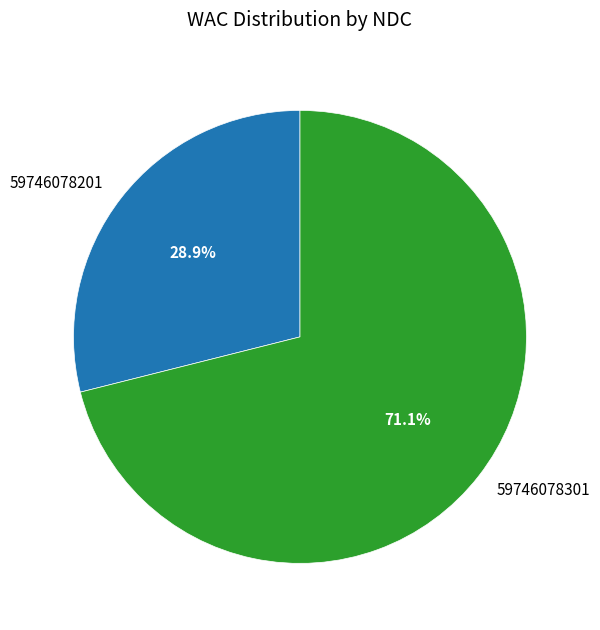

Count the number of slices in the pie.

2